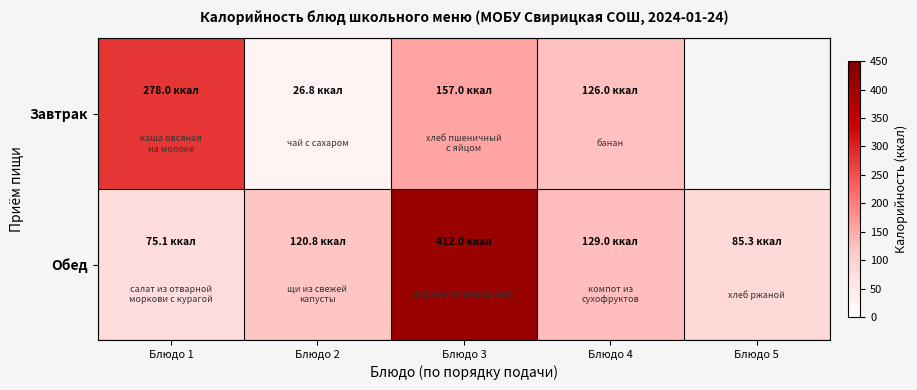

How many distinct data groups are displayed?

2